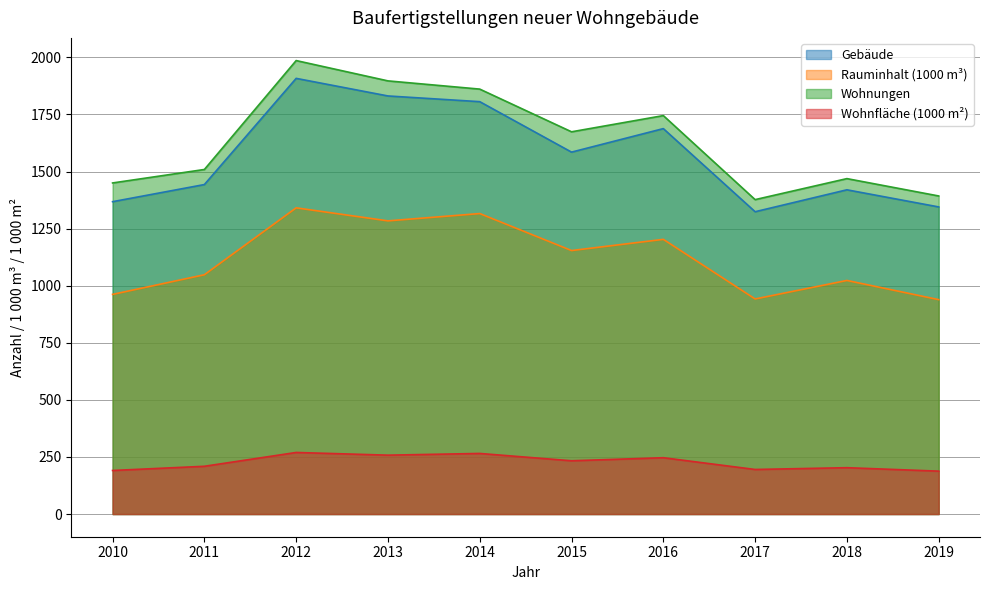

Where is the first local maximum for Wohnfläche (1000 m²)?

2012